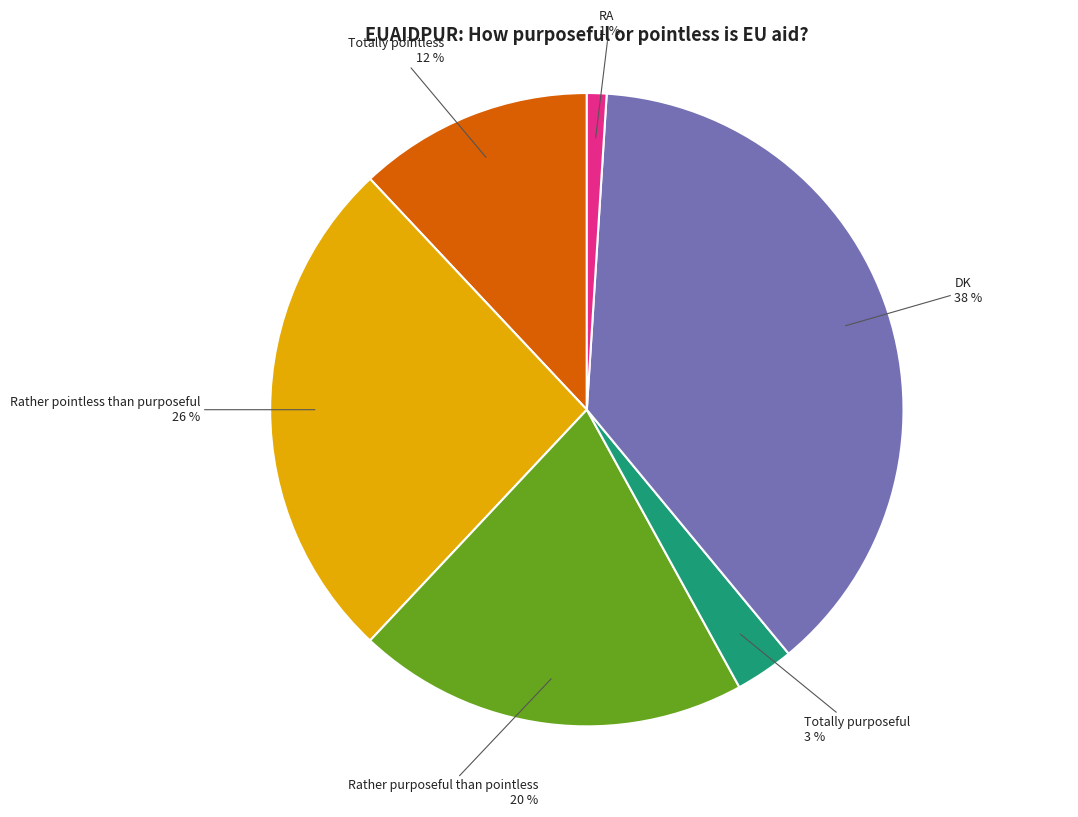

Is there a majority slice in this chart?

No